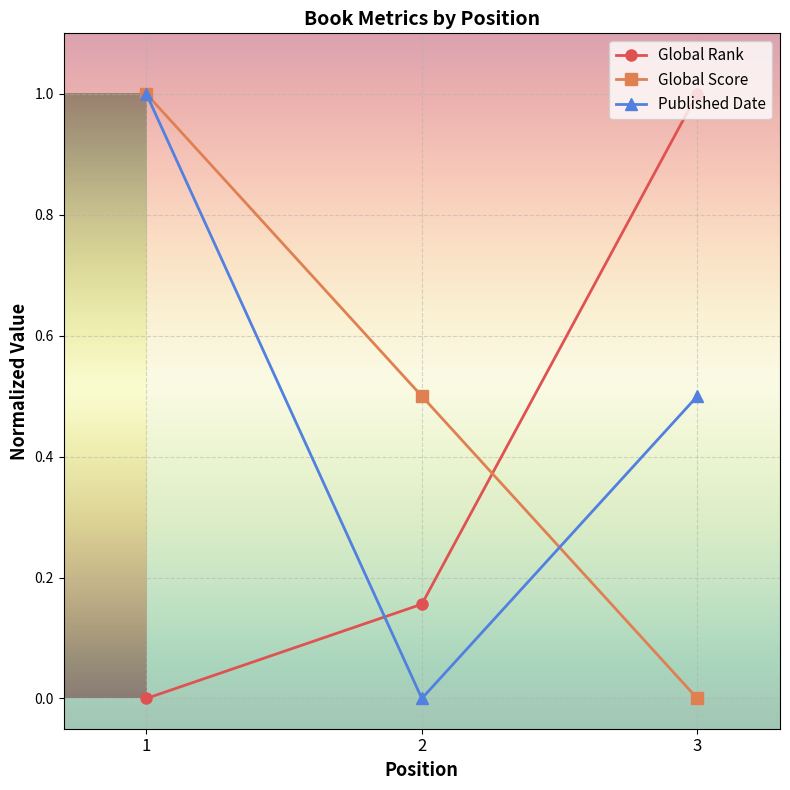

What is the sum of all Global Rank values?

1.2